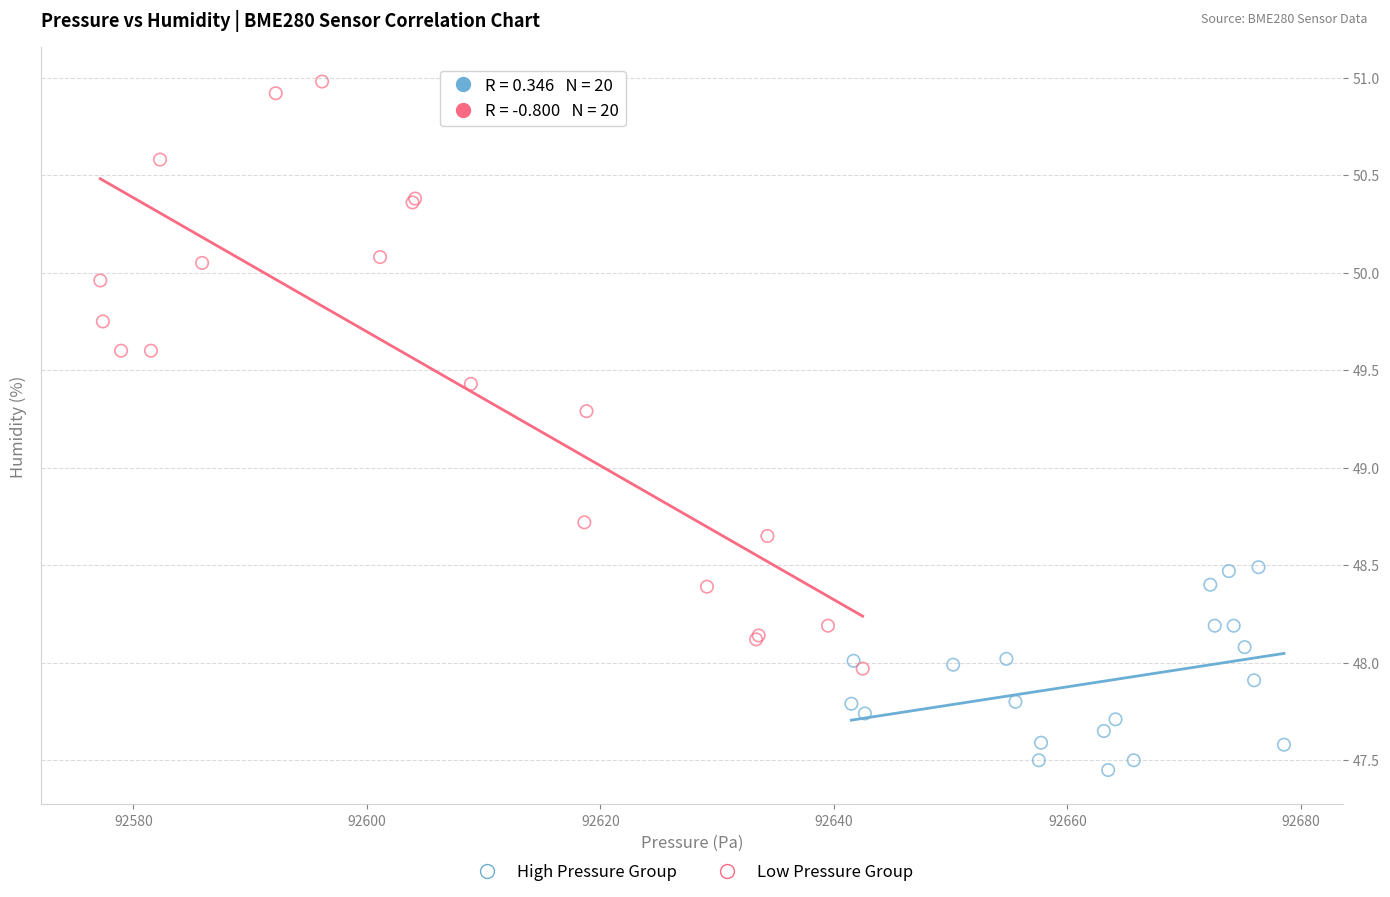

Which series reaches the minimum Y coordinate?

High Pressure Group